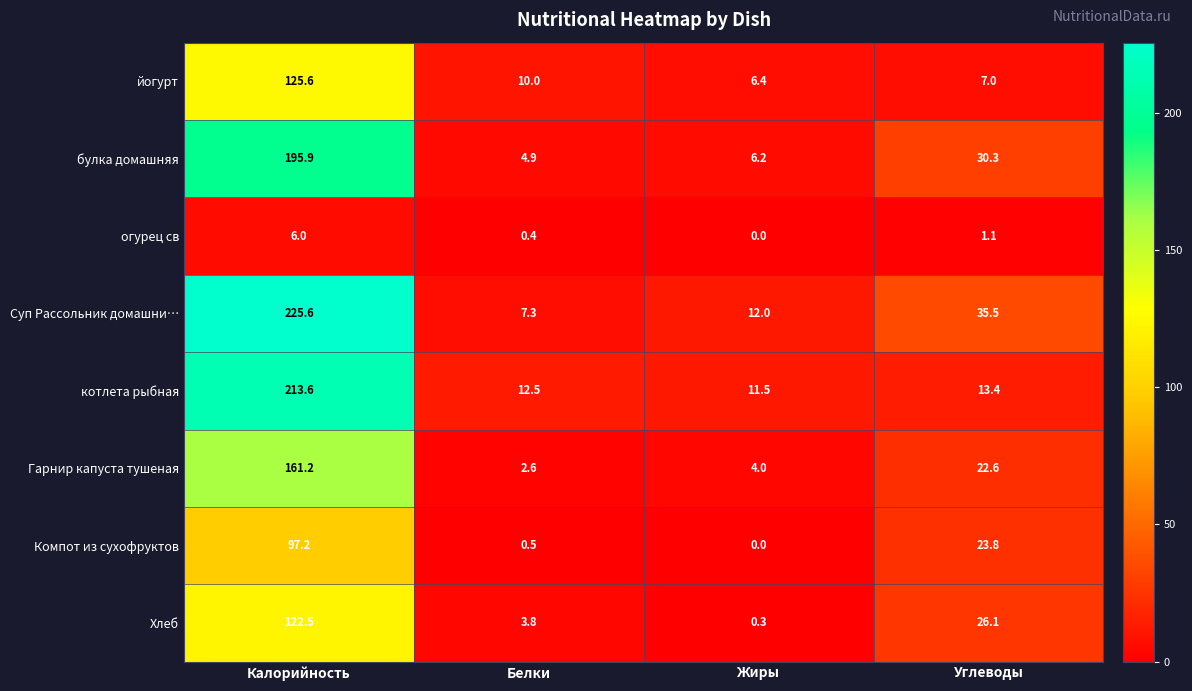

Rank the categories by Суп Рассольник домашни… value from highest to lowest.

Калорийность, Углеводы, Жиры, Белки